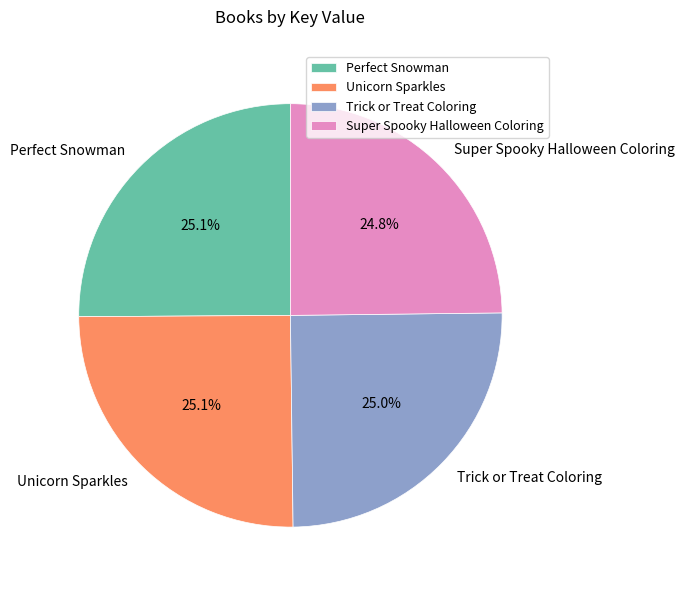

How many segments does this pie chart have?

4